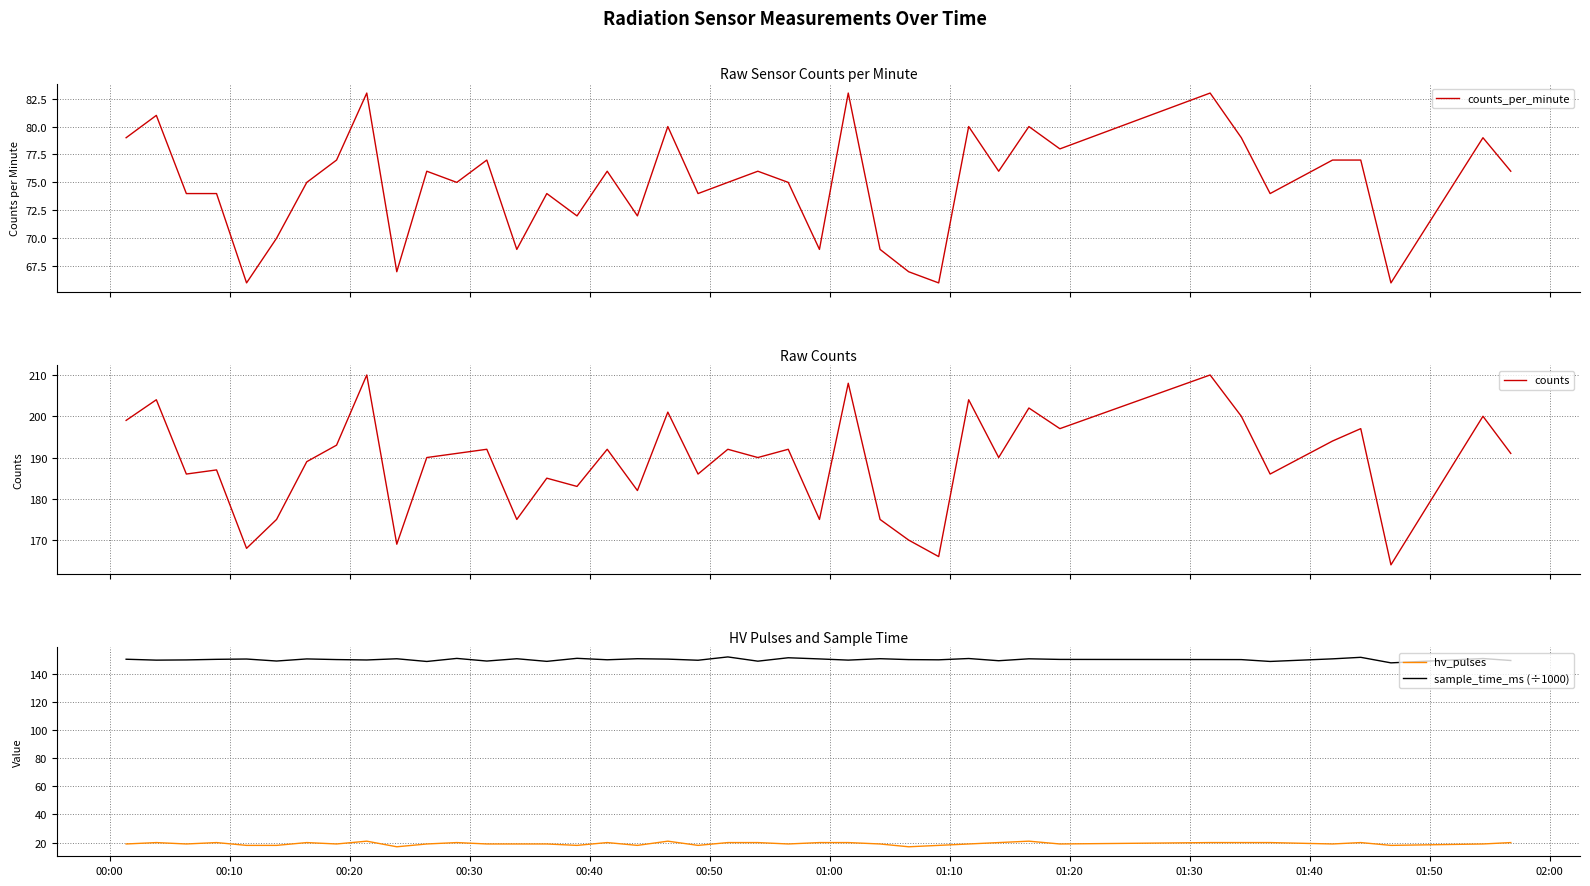

What is the minimum value for hv_pulses?

17.0